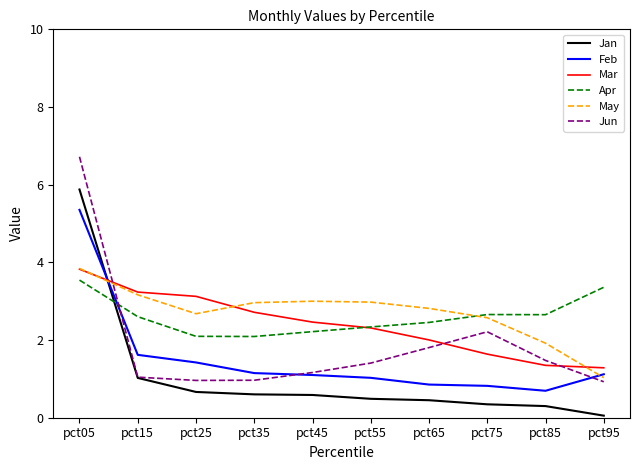

How many times do Feb and Jan cross each other?

1